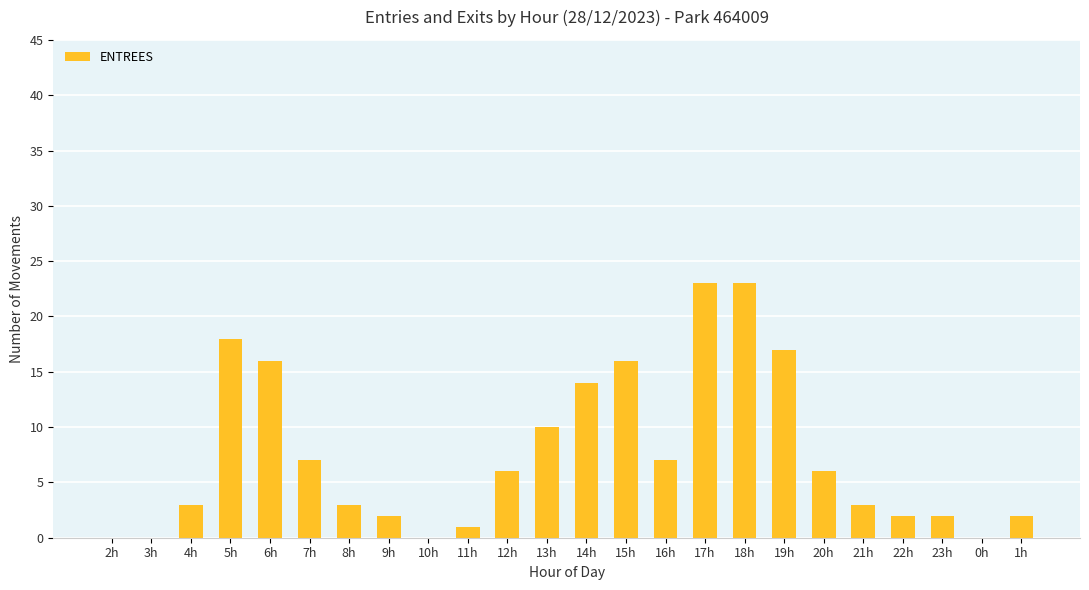

What is the sum of all values?

181